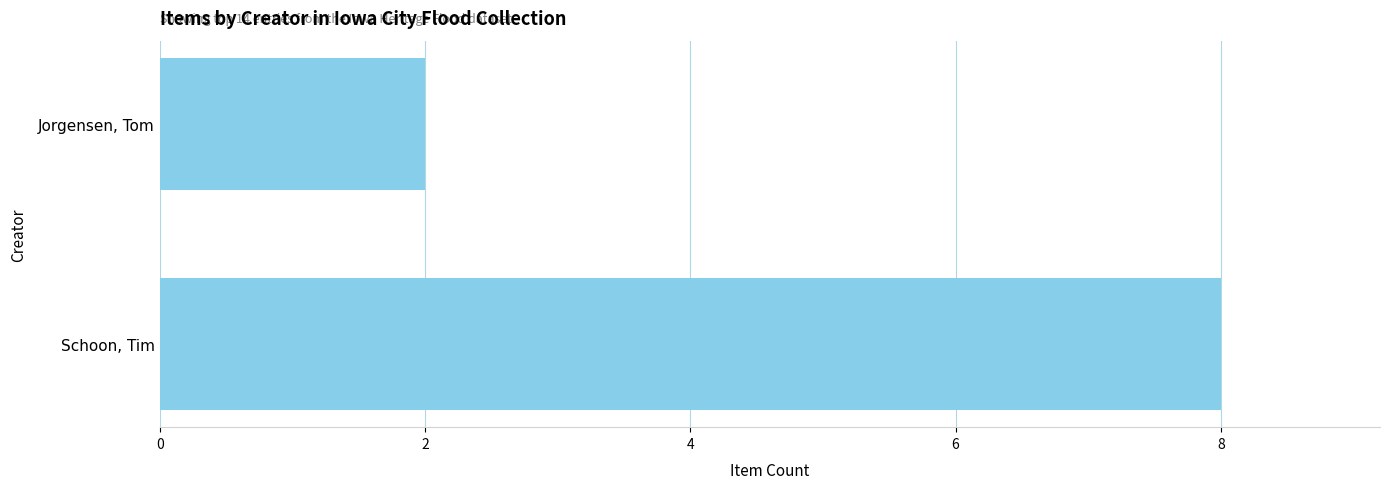

What is the difference between the values at Jorgensen, Tom and Schoon, Tim?

6